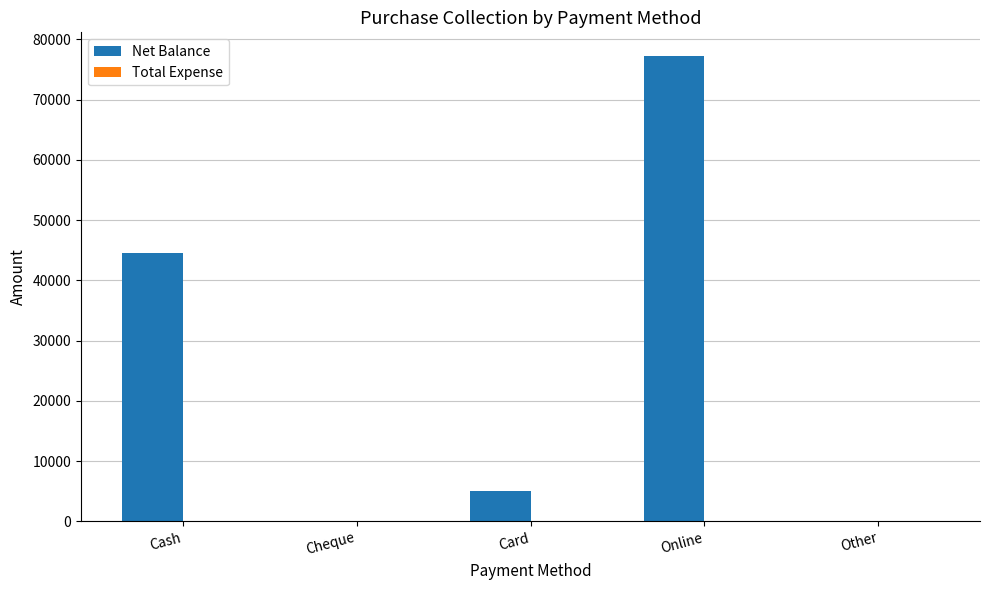

Which has a higher value, Other or Online?

Online